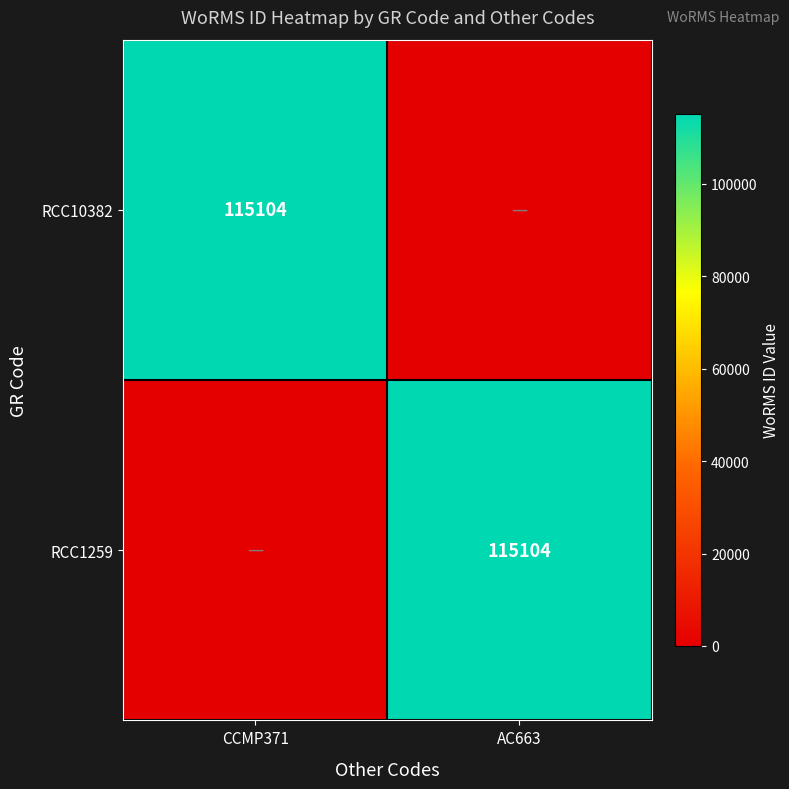

The value of RCC10382 at CCMP371 is 69636. True or false?

False